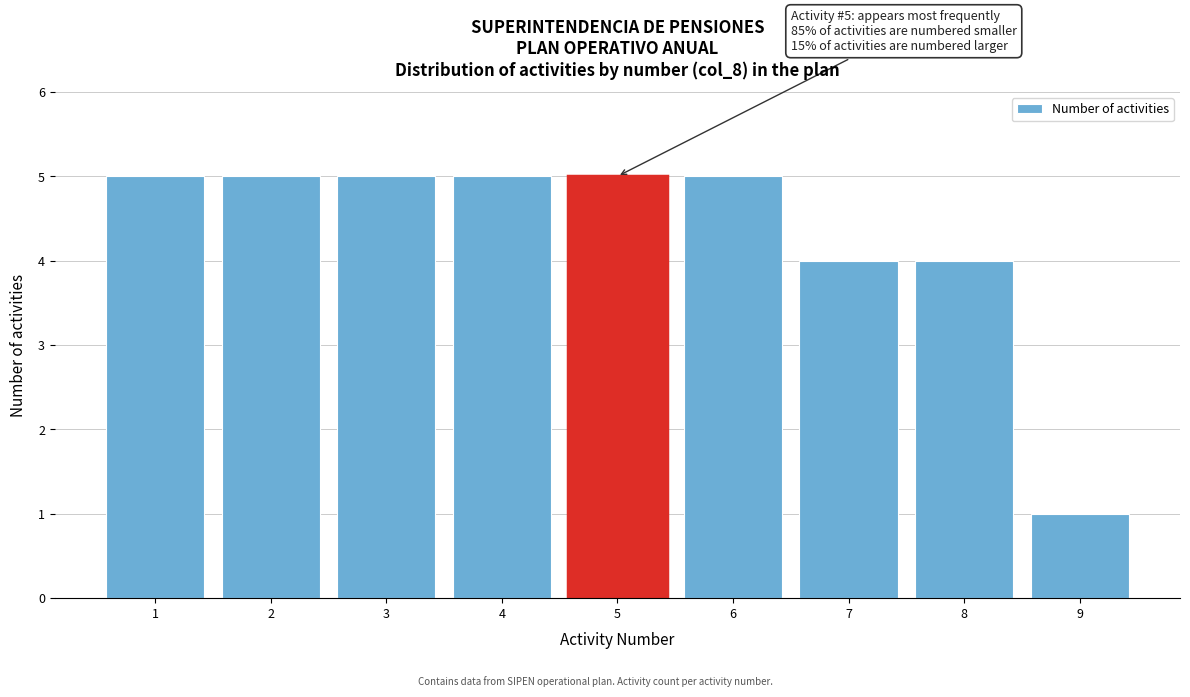

Reading left to right, transcribe all the data shown in this chart.

5	5	5	5	5	5	4	4	1